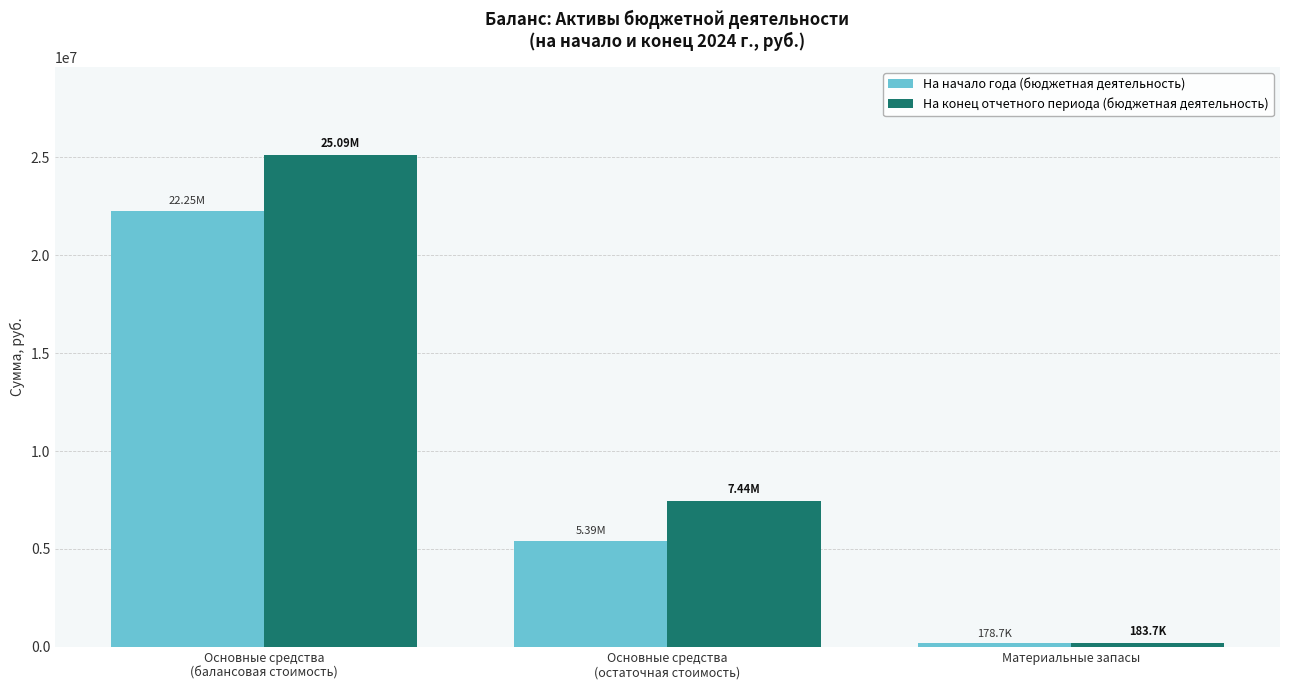

The value of На конец отчетного периода (бюджетная деятельность) at Основные средства
(балансовая стоимость) is 25091173.2. True or false?

True